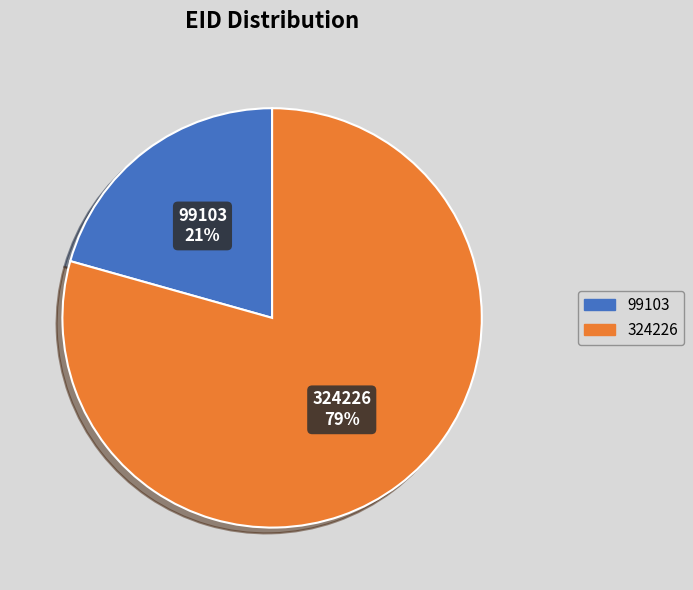

What percentage is the 324226 slice, to the nearest percent?

79%